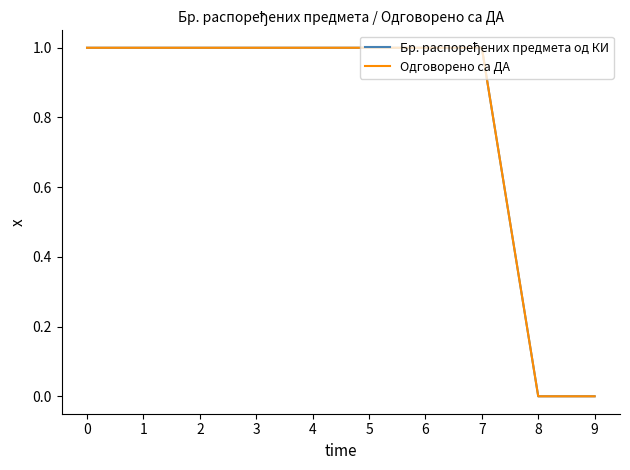

How many Бр. распоређених предмета од КИ values are between 1 and 2?

8